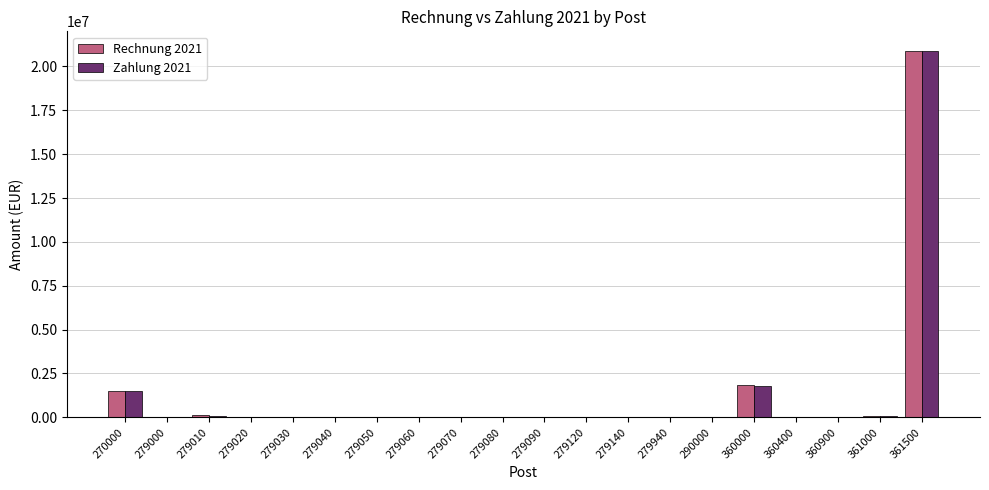

Are the bars horizontal?

No